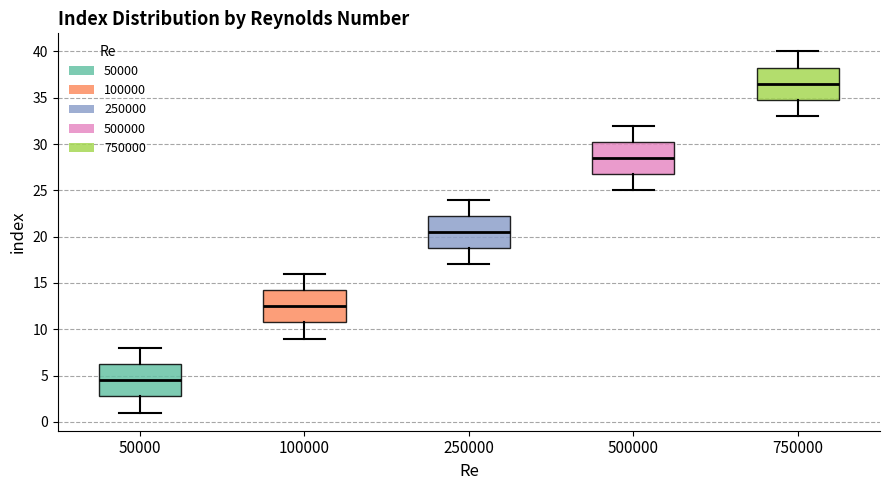

Reading left to right, transcribe this box plot: for each box, give where its median line is, the range the box spans, and where its two whiskers end, as read against the y-axis. The values are not printed on the chart, so give them approximately, as read against the axis.

50000: median 4.5, box 3.0 to 6.5, whiskers 1.0 to 8.0
100000: median 12.5, box 11.0 to 14.5, whiskers 9.0 to 16.0
250000: median 20.5, box 19.0 to 22.5, whiskers 17.0 to 24.0
500000: median 28.5, box 27.0 to 30.5, whiskers 25.0 to 32.0
750000: median 36.5, box 35.0 to 38.5, whiskers 33.0 to 40.0